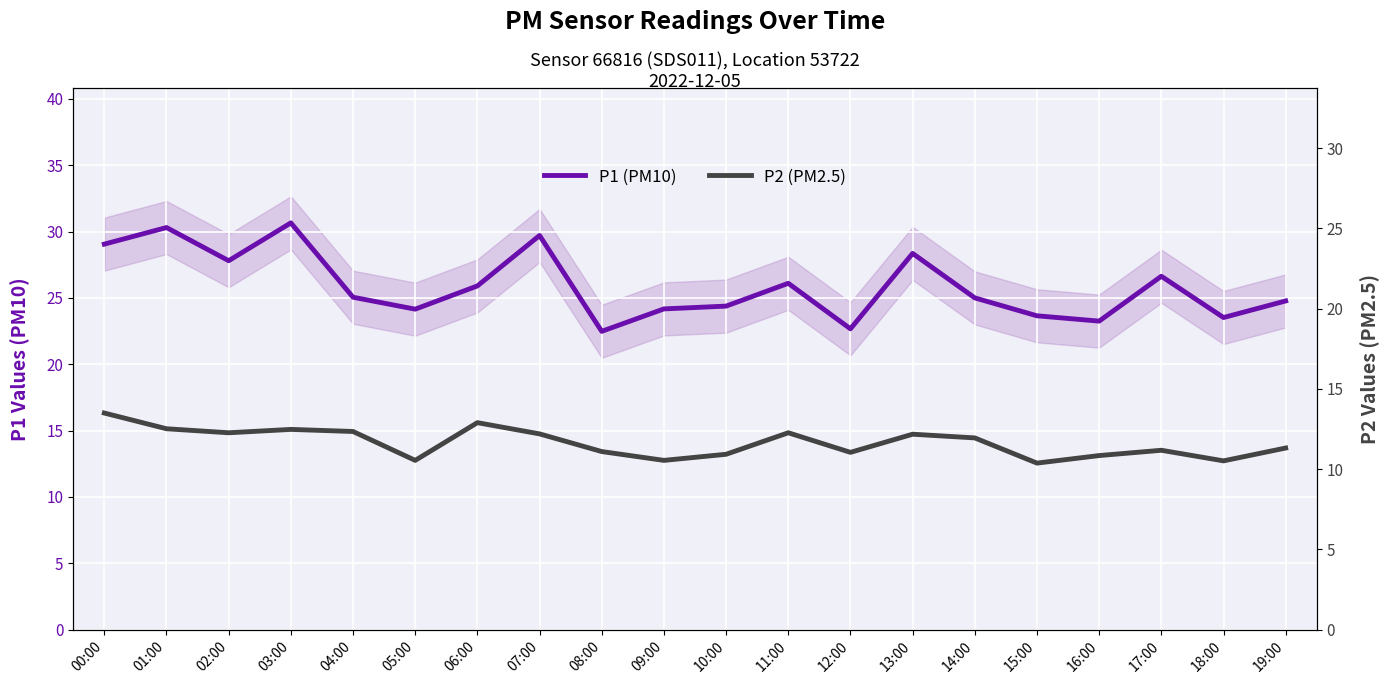

What are all the series names shown in the legend?

P1 (PM10), P2 (PM2.5)